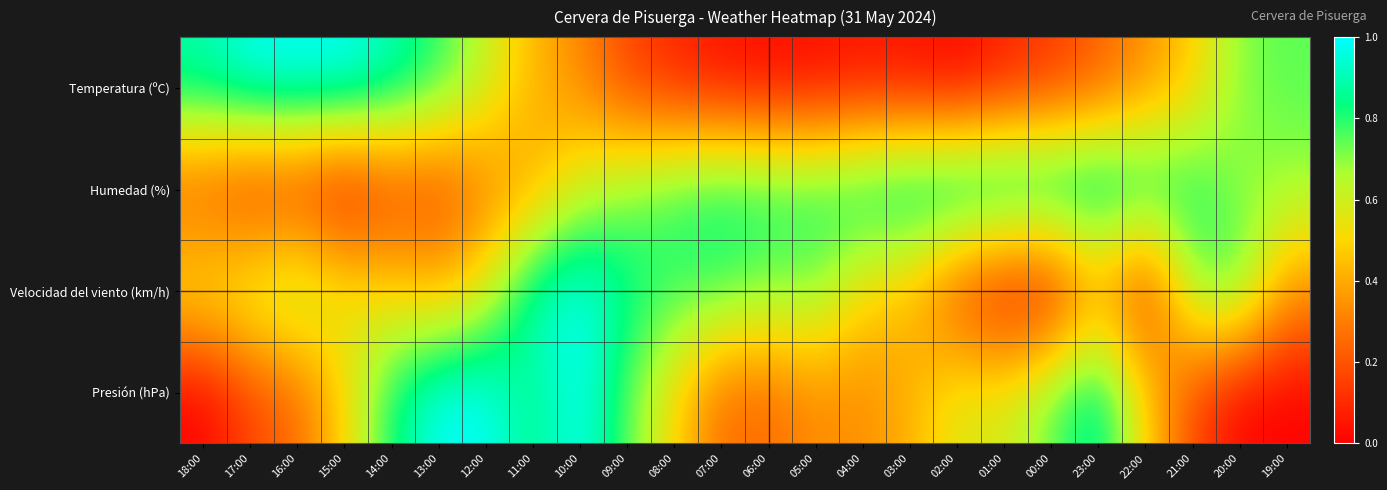

What is the difference between the highest and lowest values at 11:00?

0.5